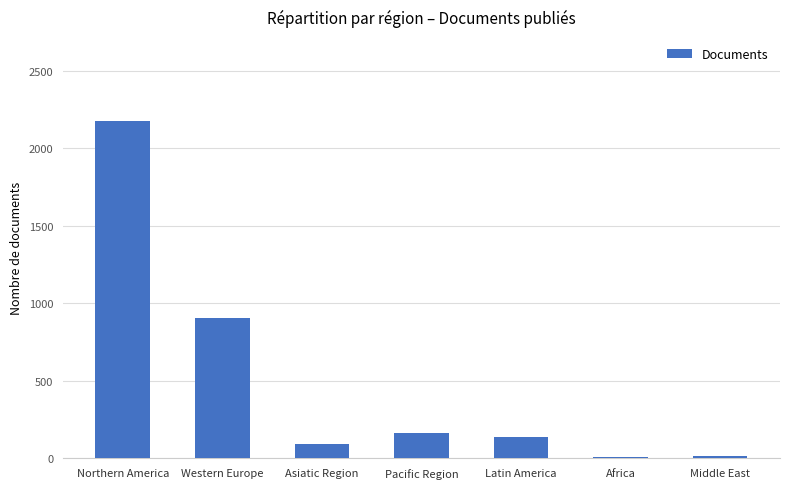

What is the change in value from Asiatic Region to Pacific Region?

+74